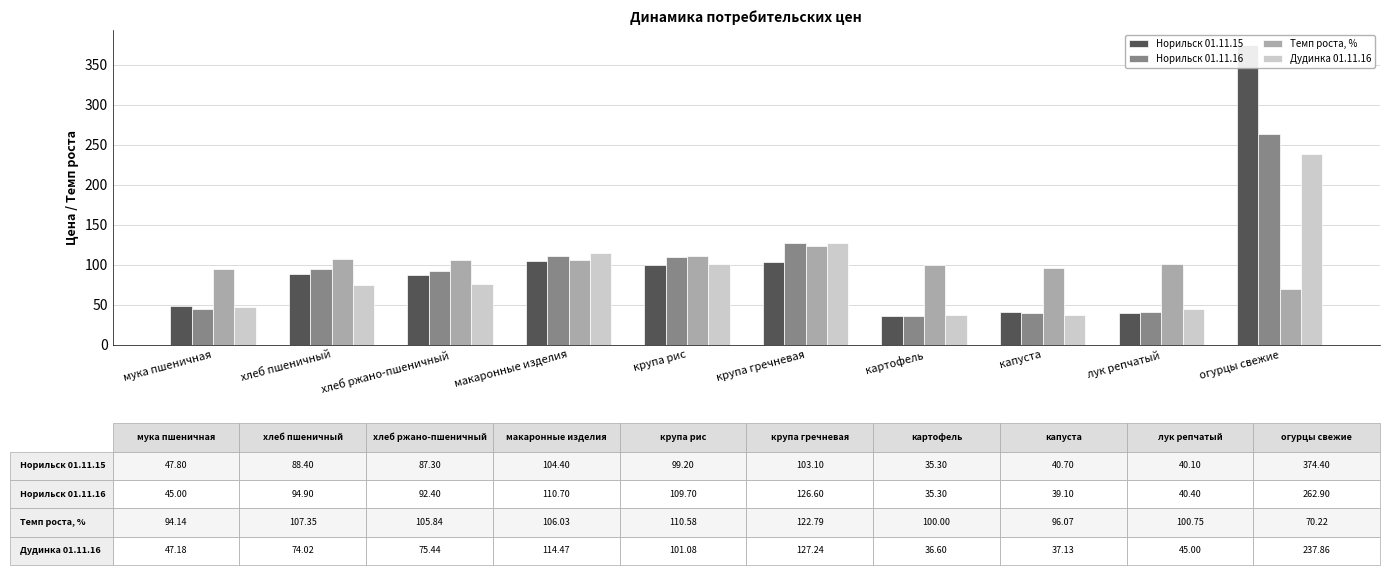

Is it true that Дудинка 01.11.16 equals 237.9 at огурцы свежие?

True